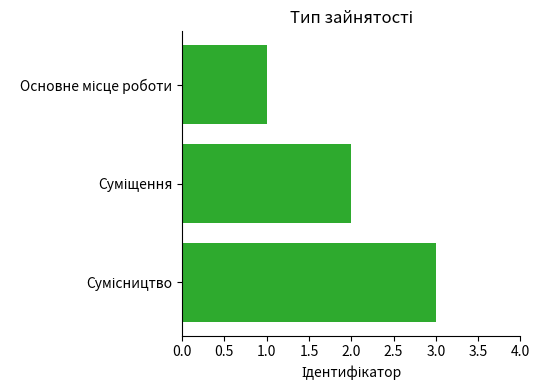

What is the greatest value displayed?

3